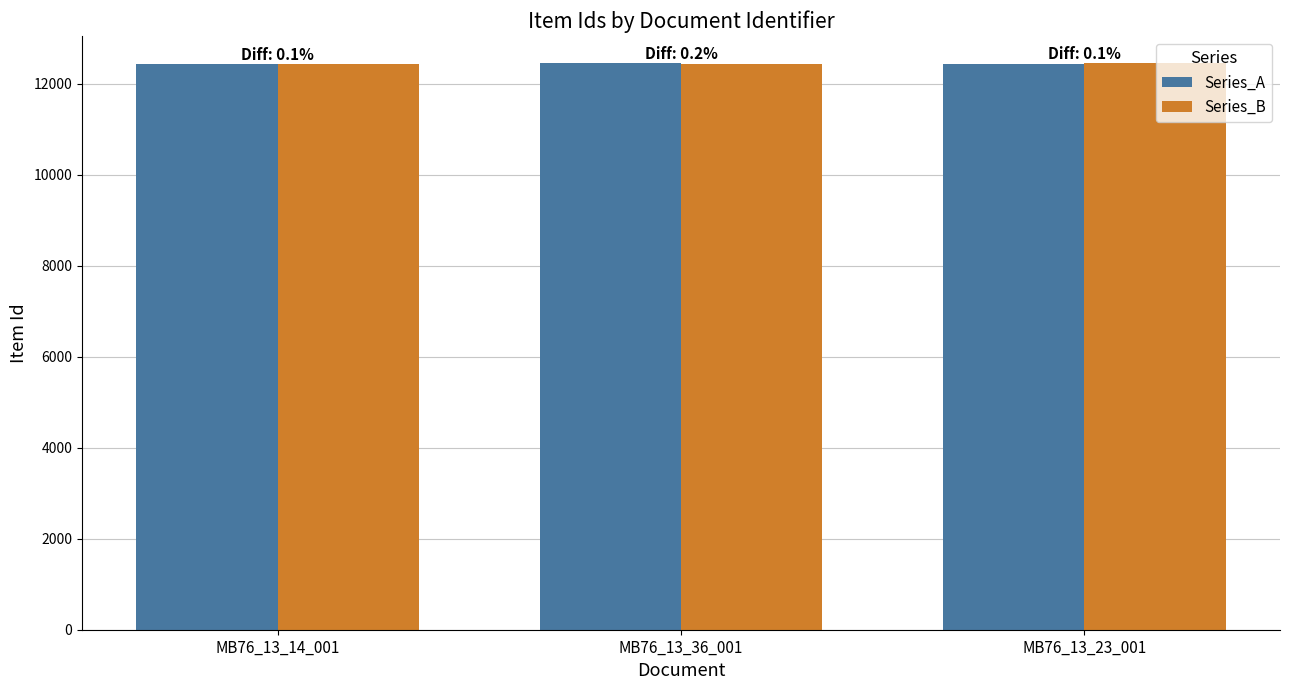

The value of Series_A at MB76_13_14_001 is 17860. True or false?

False